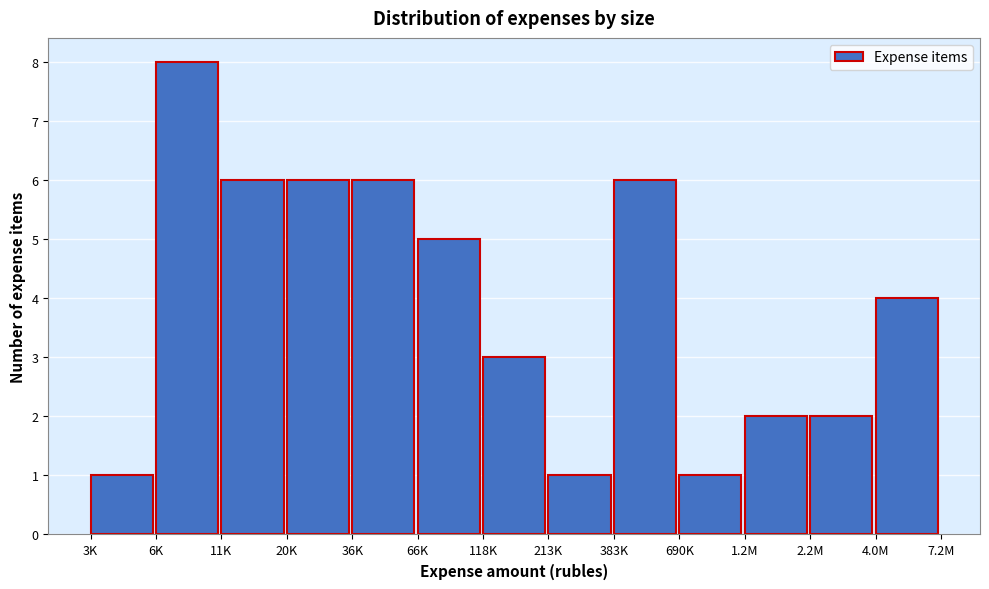

Reading right to left, list all the values displayed in this chart.

4.0M=4	2.2M=2	1.2M=2	690K=1	383K=6	213K=1	118K=3	66K=5	36K=6	20K=6	11K=6	6K=8	3K=1